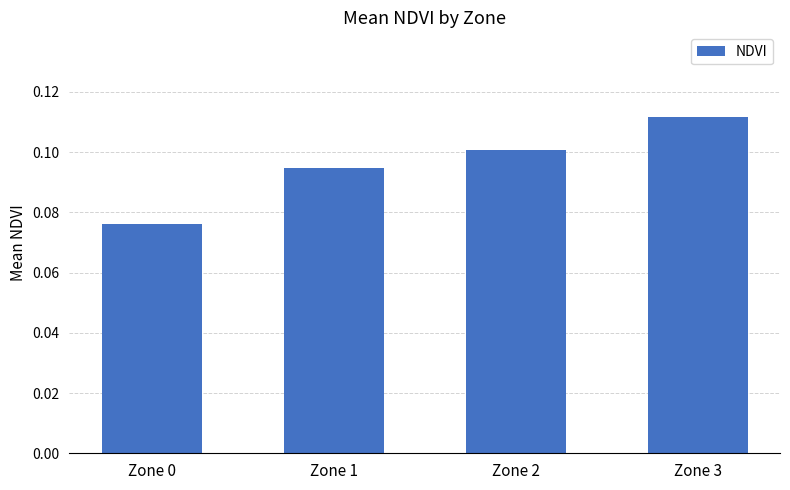

How many bars are there in total?

4